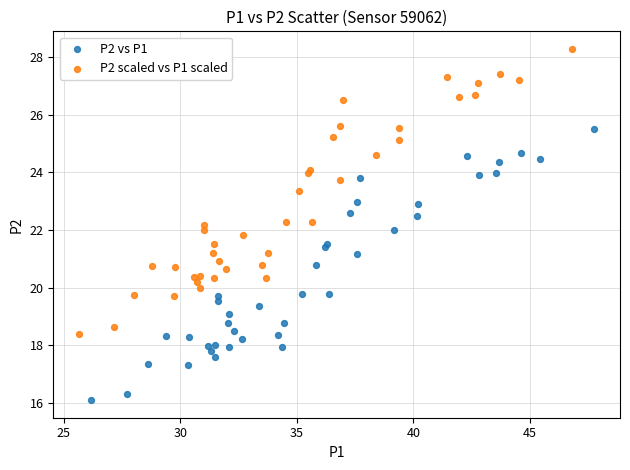

Which series contains the highest Y value?

P2 scaled vs P1 scaled